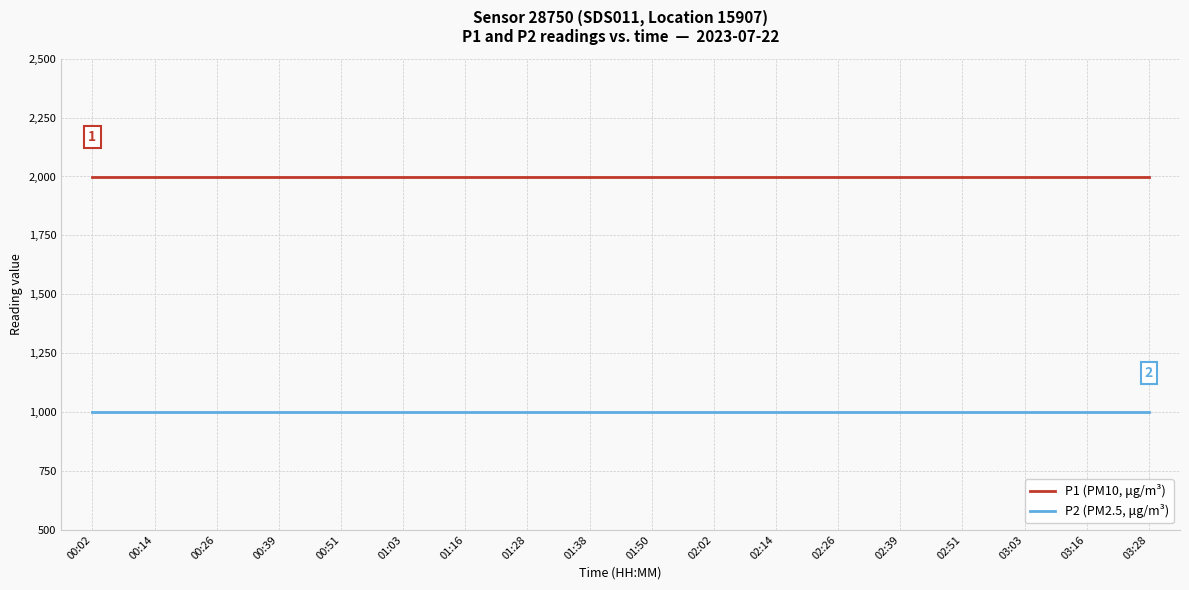

What are all the series names shown in the legend?

P1 (PM10, μg/m³), P2 (PM2.5, μg/m³)